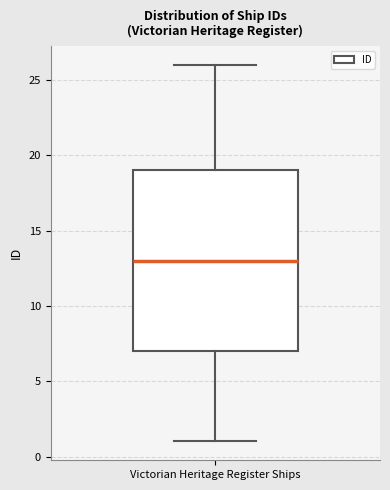

Read this box plot against the y-axis: the position of the median line, the range covered by the box, and the ends of both whiskers. The values are not printed on the chart, so give them approximately, as read against the axis.

median 13, box 7 to 19, whiskers 1 to 26